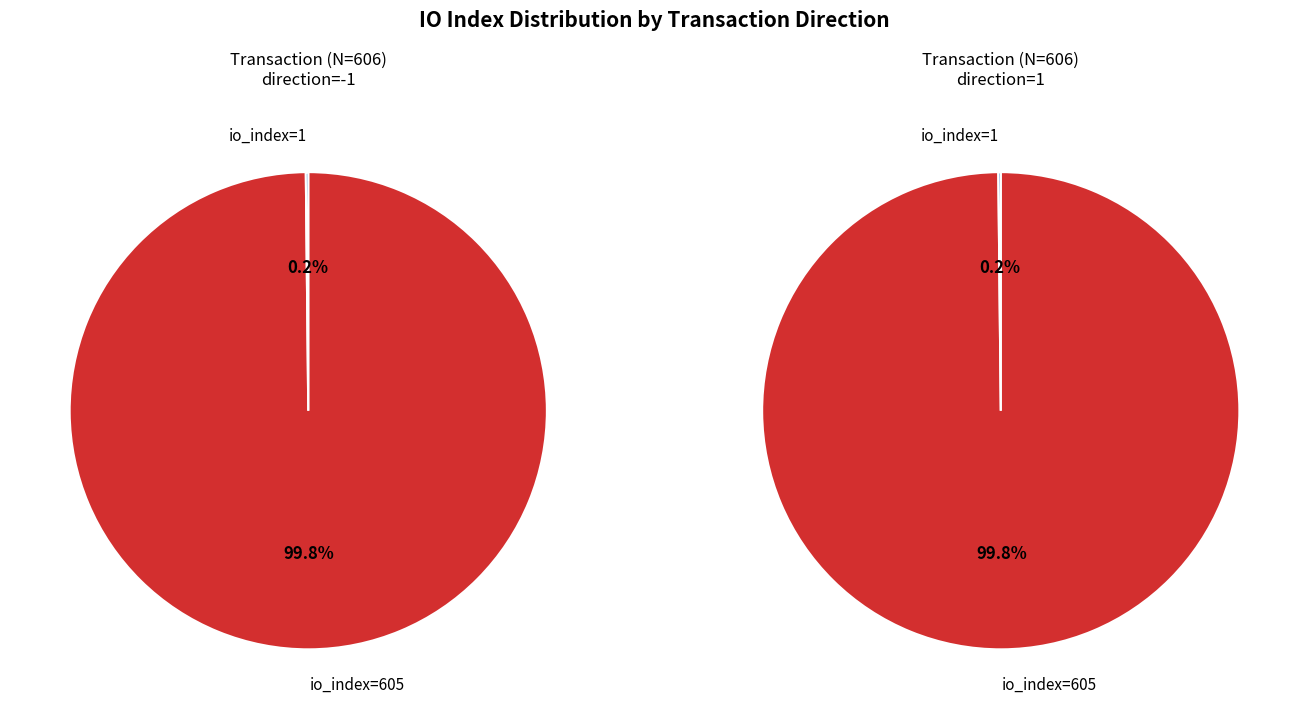

How many segments does this pie chart have?

2